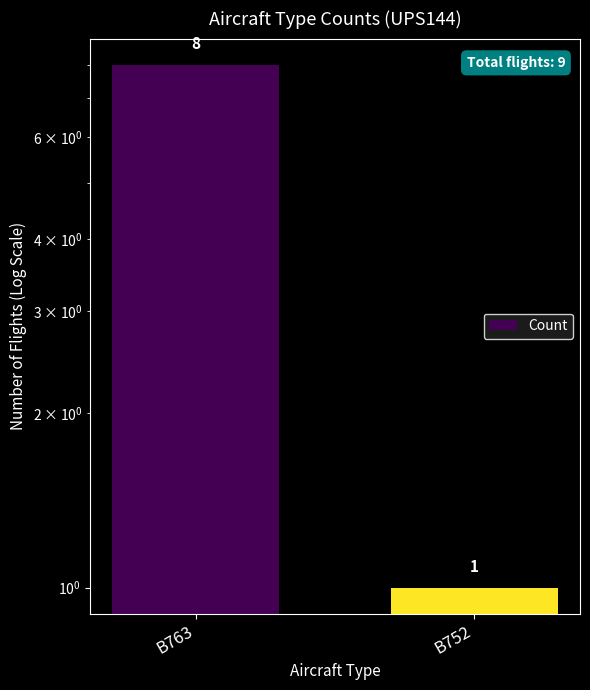

What is the sum of the values at B752 and B763?

9